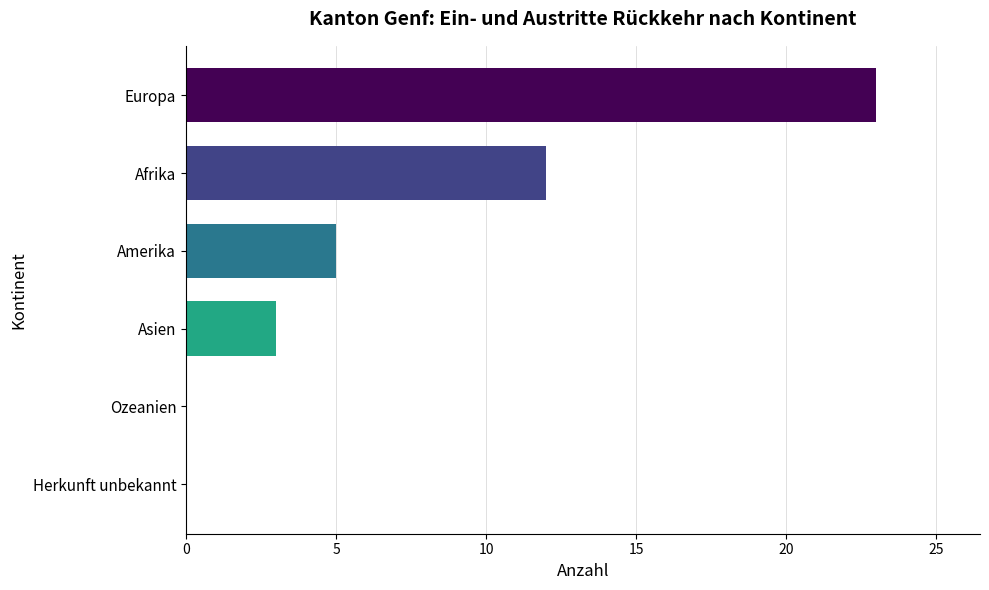

What is the maximum value shown in the chart?

23